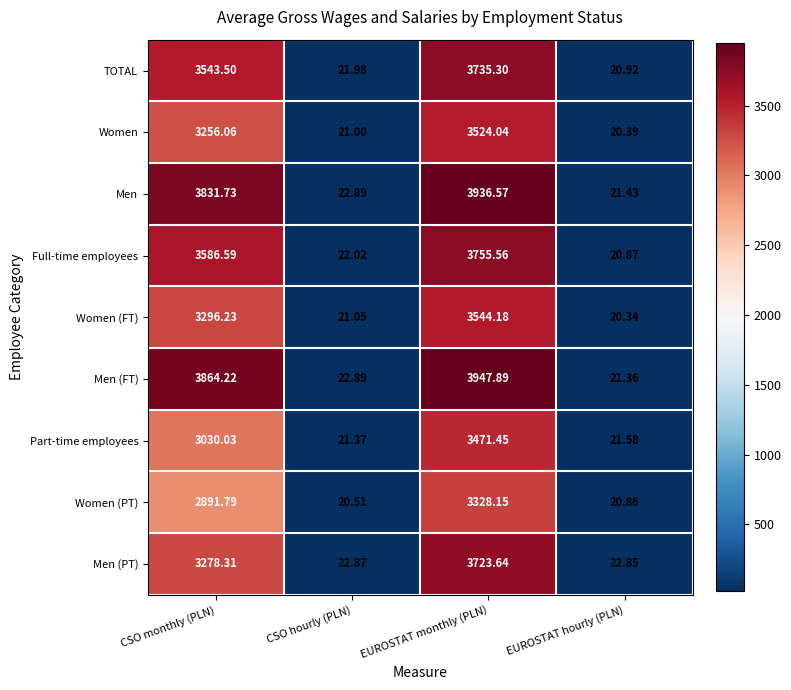

At which label does Full-time employees reach its peak?

EUROSTAT monthly (PLN)